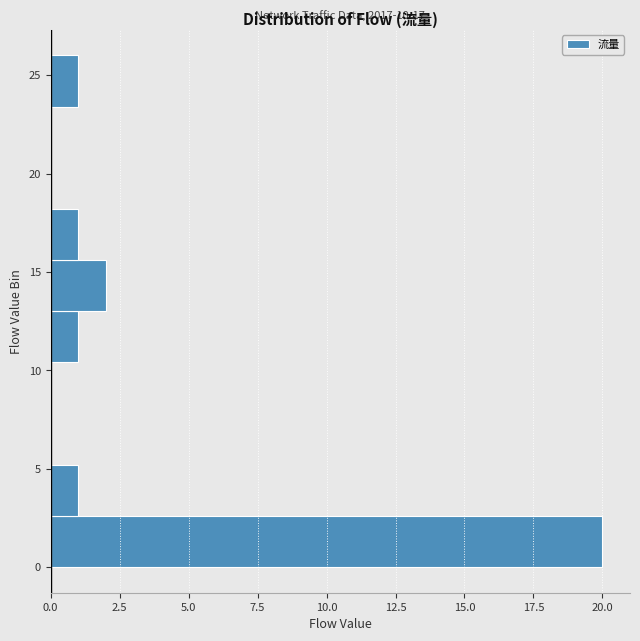

Which range on the y-axis has the longest bar?

0.0 to 2.6